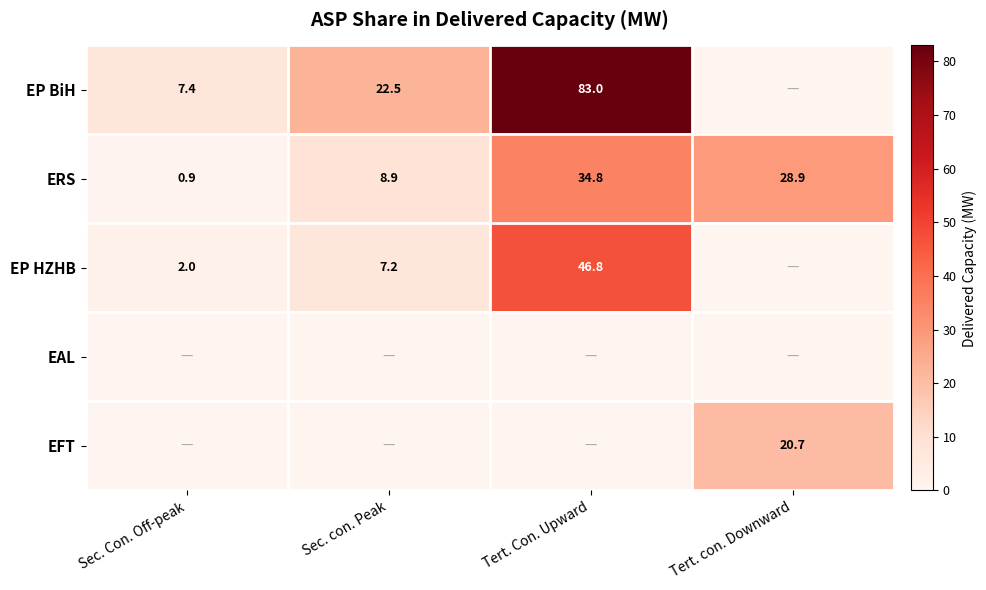

How many values in the ERS series exceed 28?

2